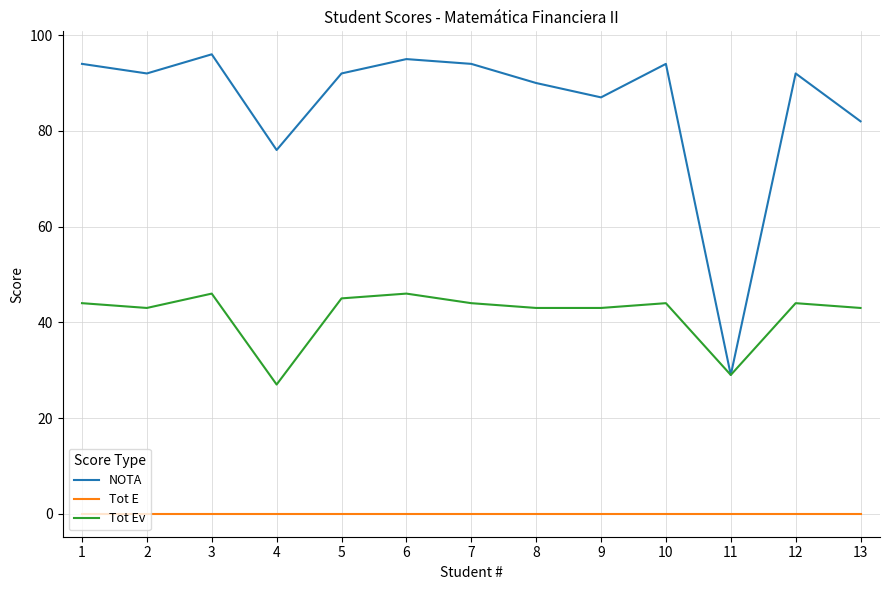

What is the greatest value displayed?

96